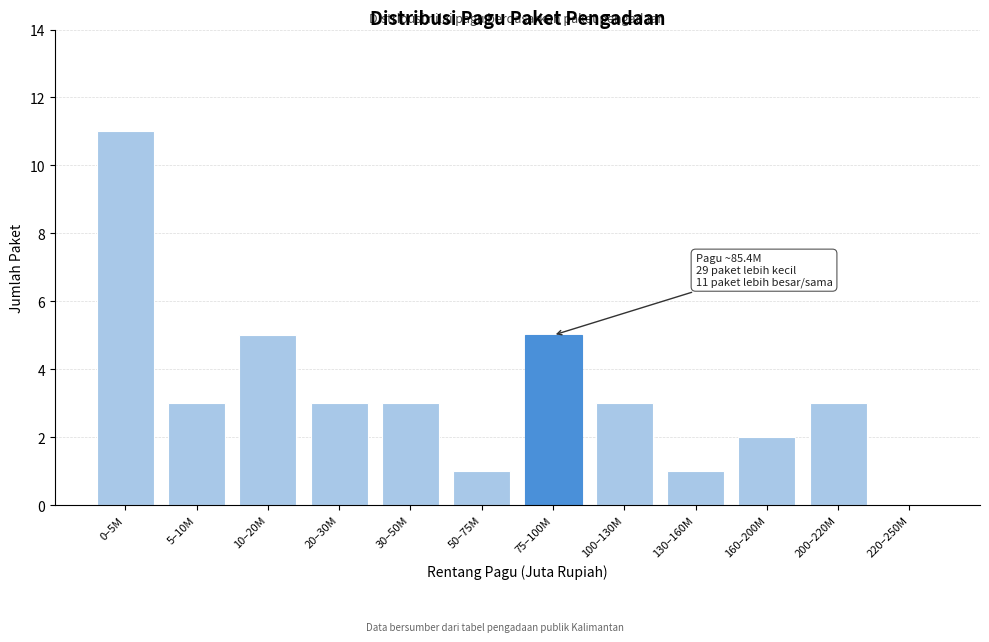

Reading left to right, list all the values displayed in this chart.

0–5M=11	5–10M=3	10–20M=5	20–30M=3	30–50M=3	50–75M=1	75–100M=5	100–130M=3	130–160M=1	160–200M=2	200–220M=3	220–250M=0